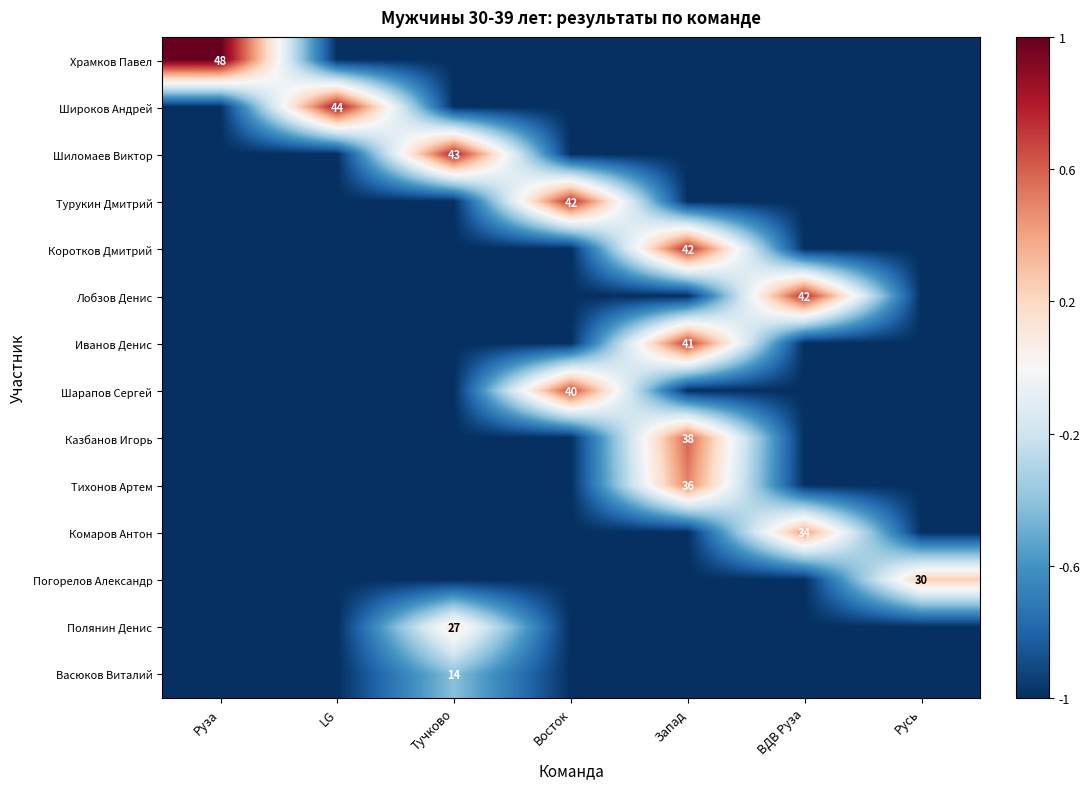

What is the highest value of the Коротков Дмитрий series?

0.8